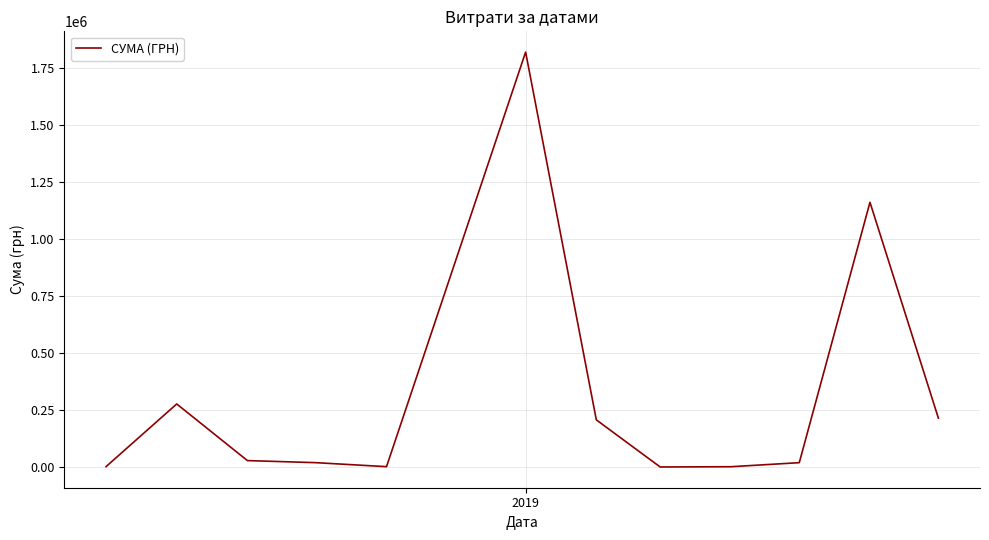

What is the difference between the maximum and minimum values?

1818220.7